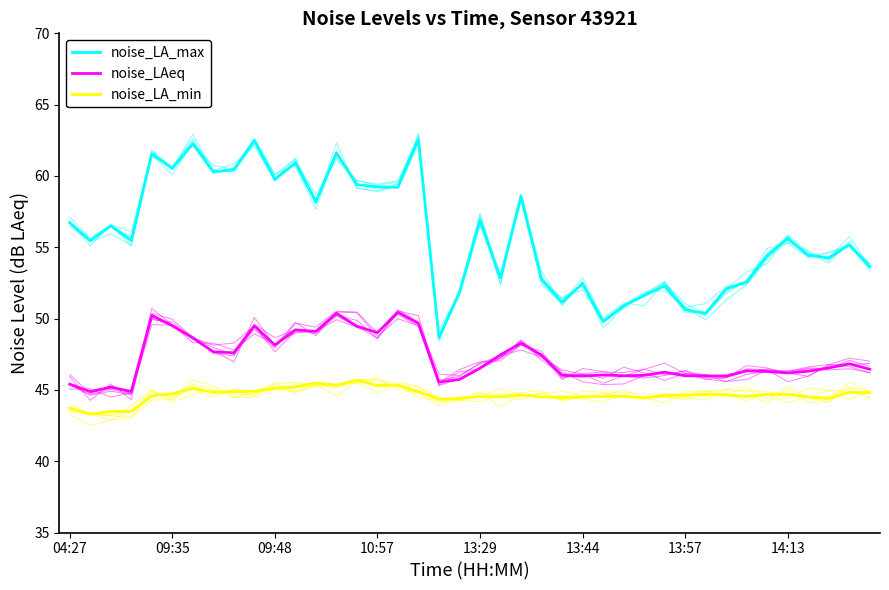

Reading left to right, extract all data points from this chart.

noise_LA_max: 56.7	55.5	56.5	55.5	61.5	60.5	62.2	60.3	60.4	62.5	59.8	60.9	58.2	61.6	59.4	59.2	59.2	62.5	48.7	51.8	56.9	52.9	58.6	52.7	51.1	52.5	49.8	50.9	51.6	52.3	50.6	50.4	52.1	52.6	54.4	55.6	54.5	54.2	55.2	53.6
noise_LAeq: 45.4	44.9	45.2	44.9	50.2	49.5	48.6	47.7	47.6	49.5	48.1	49.2	49.1	50.4	49.5	49.0	50.4	49.7	45.5	45.7	46.5	47.5	48.3	47.4	46.0	46.0	46.0	46.0	46.0	46.2	46.0	46.0	46.0	46.3	46.3	46.2	46.3	46.5	46.8	46.5
noise_LA_min: 43.7	43.3	43.5	43.5	44.6	44.7	45.1	44.8	44.9	44.9	45.1	45.2	45.5	45.3	45.7	45.3	45.3	44.9	44.4	44.4	44.5	44.5	44.6	44.5	44.5	44.5	44.5	44.6	44.4	44.6	44.6	44.7	44.6	44.5	44.7	44.7	44.5	44.4	44.8	44.8